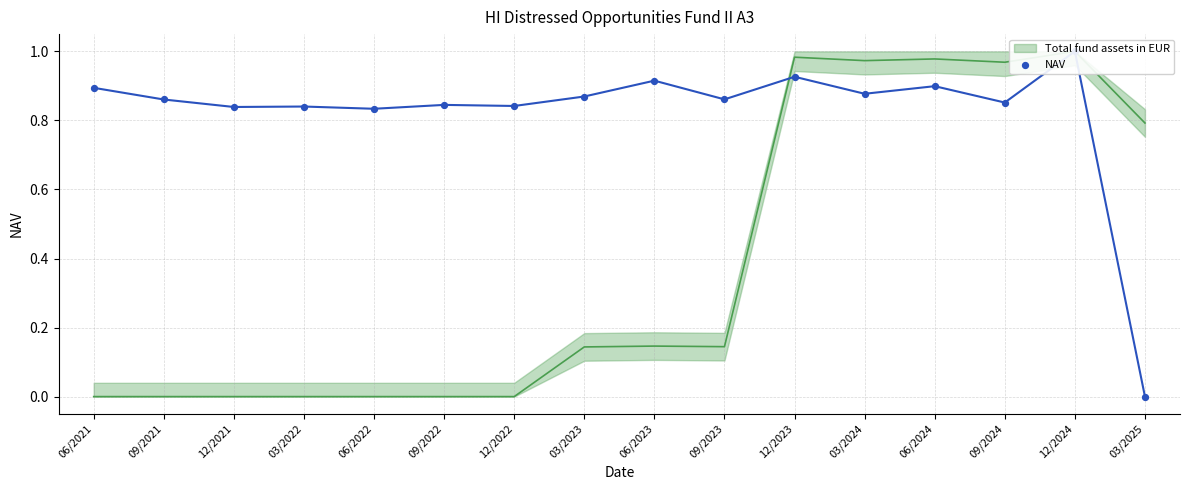

Which has a higher value, 09/2023 or 06/2023?

06/2023